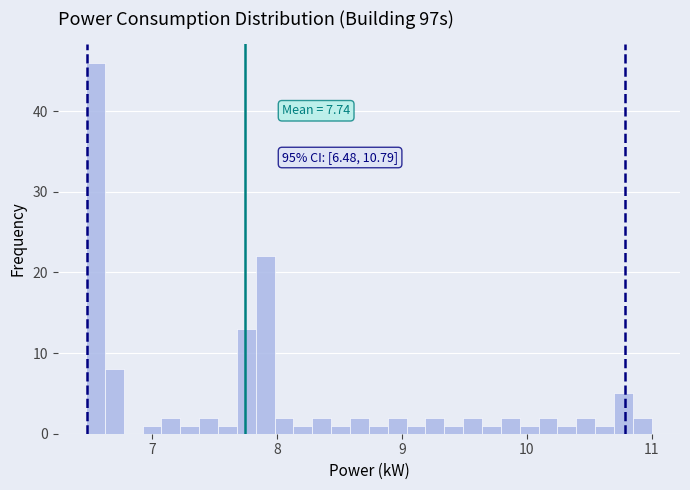

Read against the x-axis, roughly where is the centre of the tallest bar?

6.5